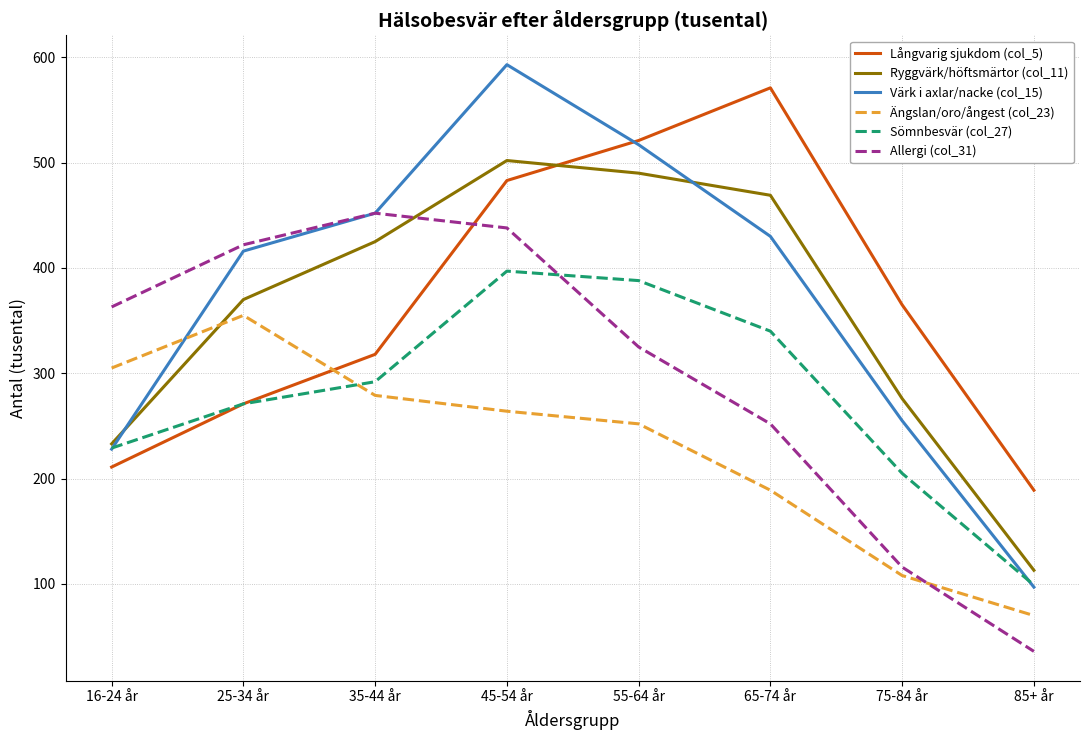

At which category does Långvarig sjukdom (col_5) reach its first local peak?

65-74 år